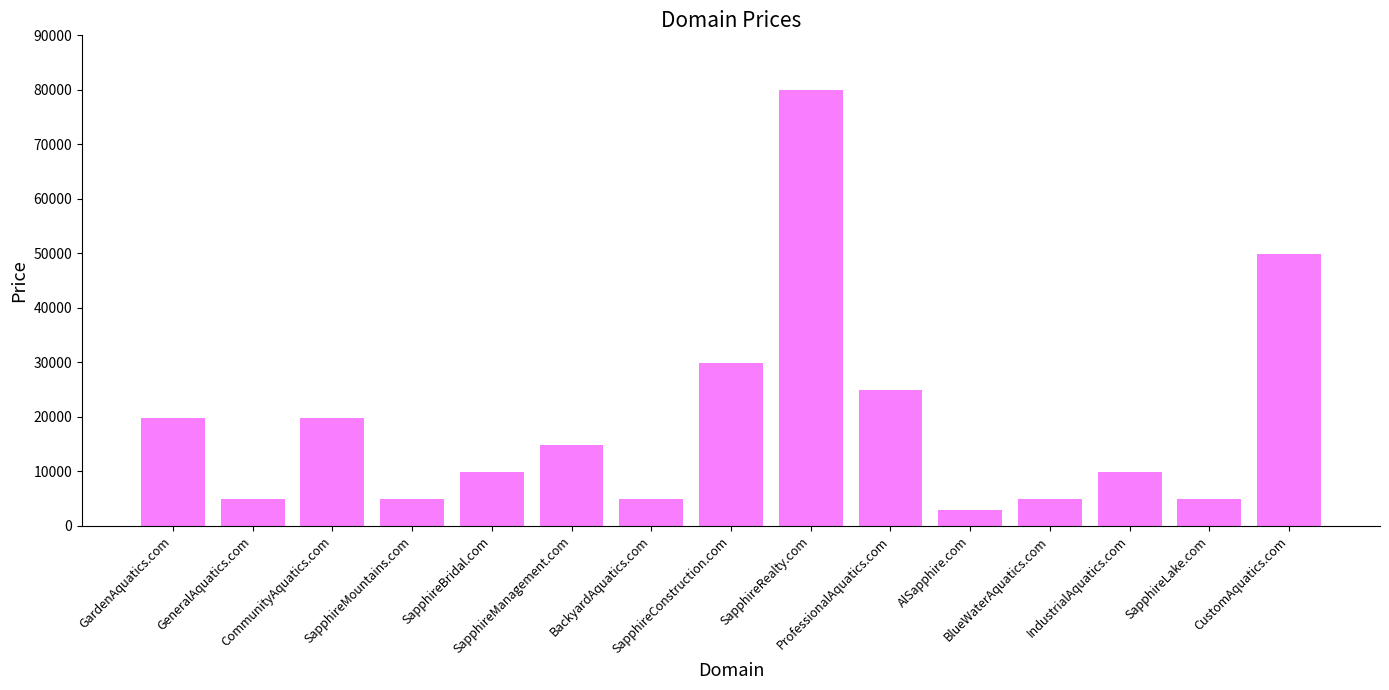

What is the difference between the maximum and minimum values?

77000